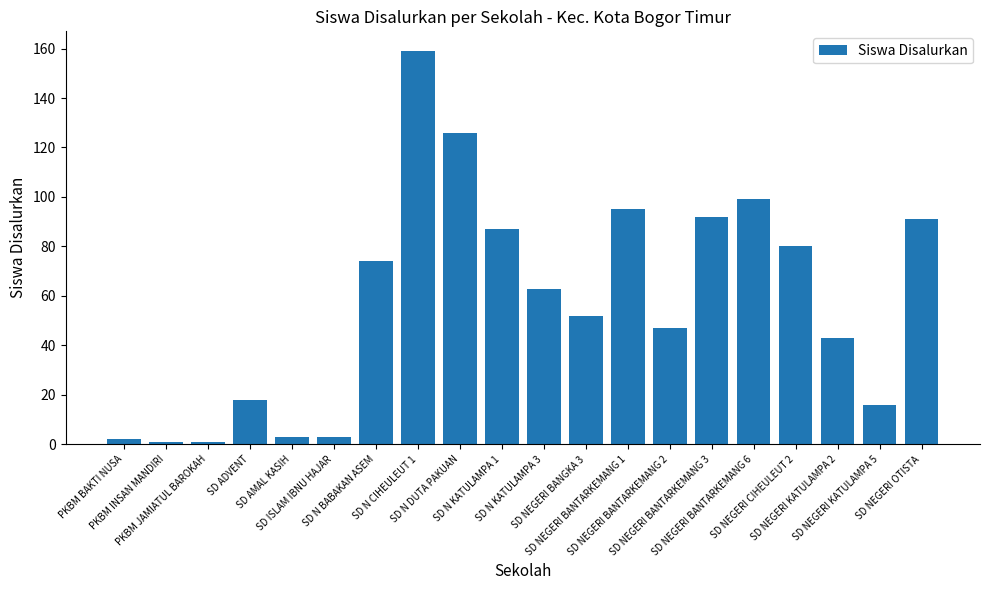

What is the sum of all values?

1152